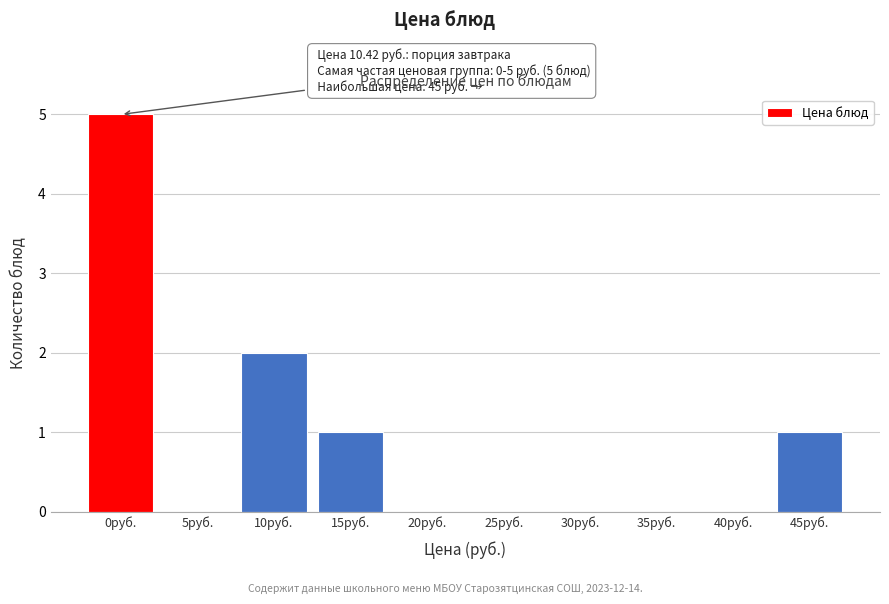

Reading left to right, list all the values displayed in this chart.

0руб.=5	5руб.=0	10руб.=2	15руб.=1	20руб.=0	25руб.=0	30руб.=0	35руб.=0	40руб.=0	45руб.=1